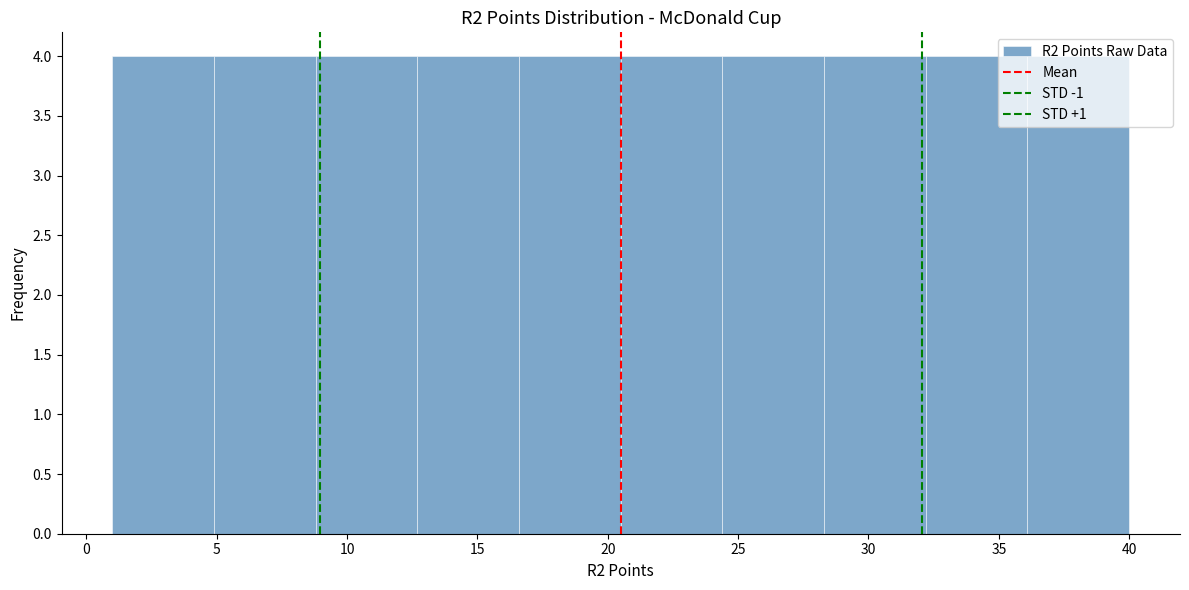

How tall is the bar that spans 36.1 to 40.0 on the x-axis? Neither the bar edges nor the heights are printed on the chart, so give them approximately, as read against the axes.

4